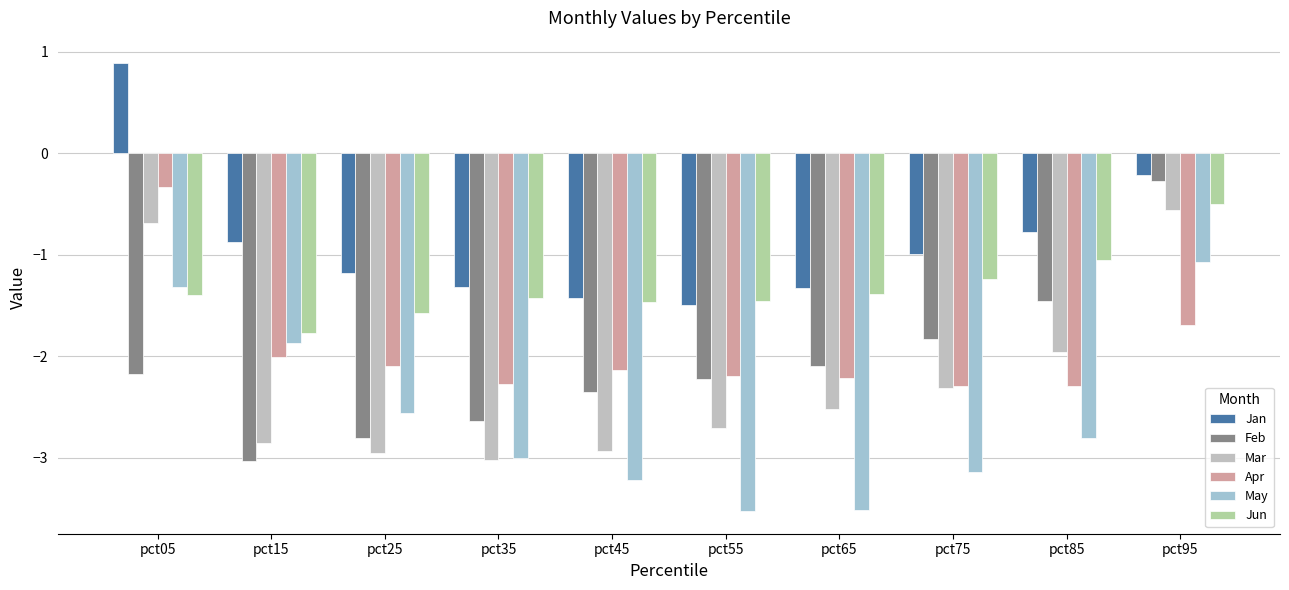

How many data points in Feb are above -2?

3